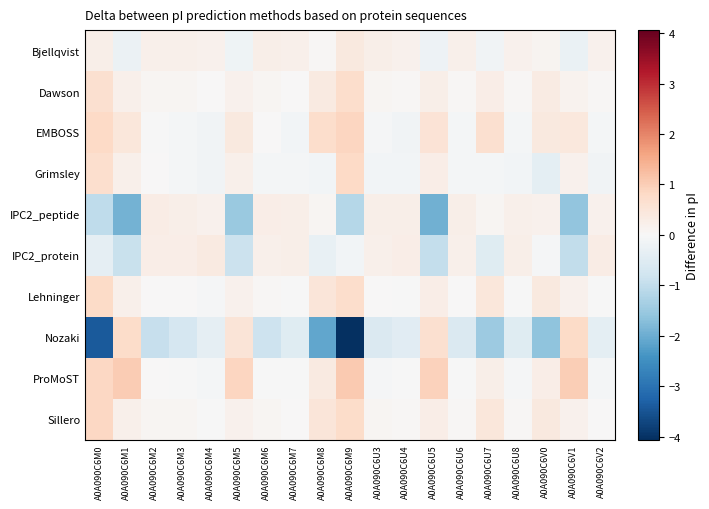

Which series has the largest total across all categories?

ProMoST